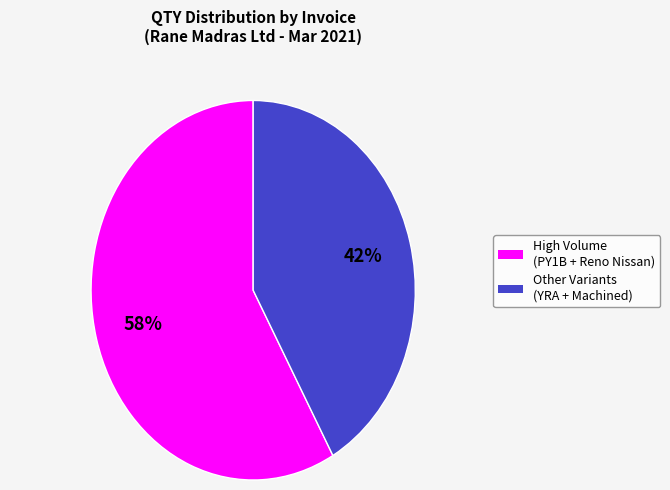

Is there any slice that represents more than half of the pie?

Yes